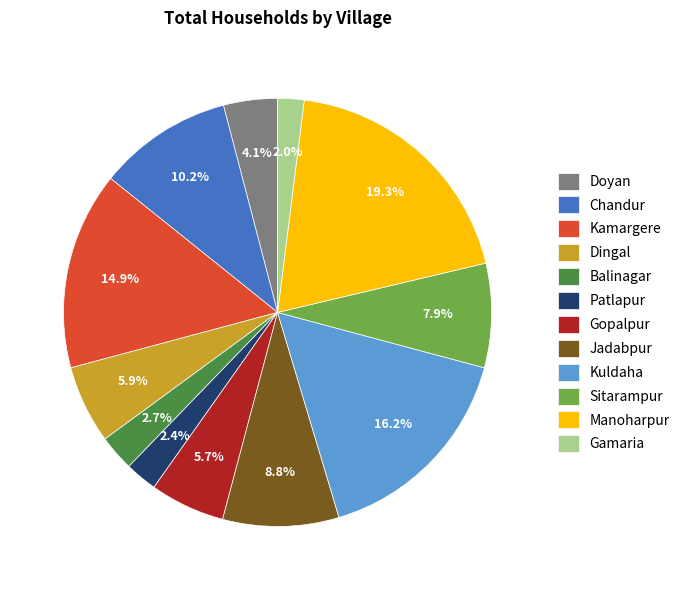

How many slices are in this pie chart?

12